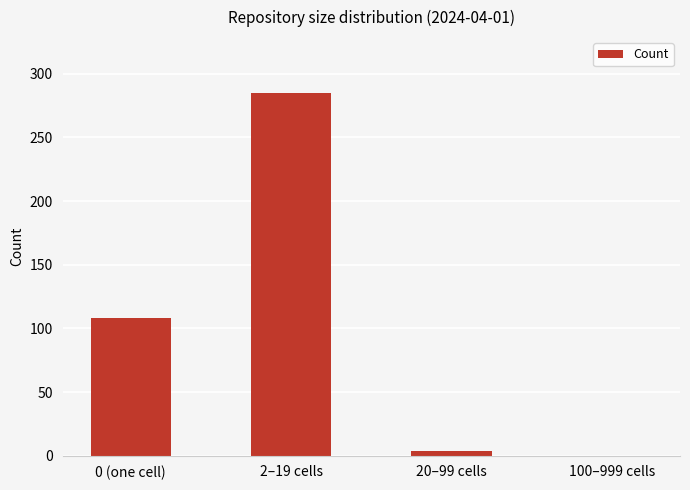

The value at 100–999 cells is 0. True or false?

True